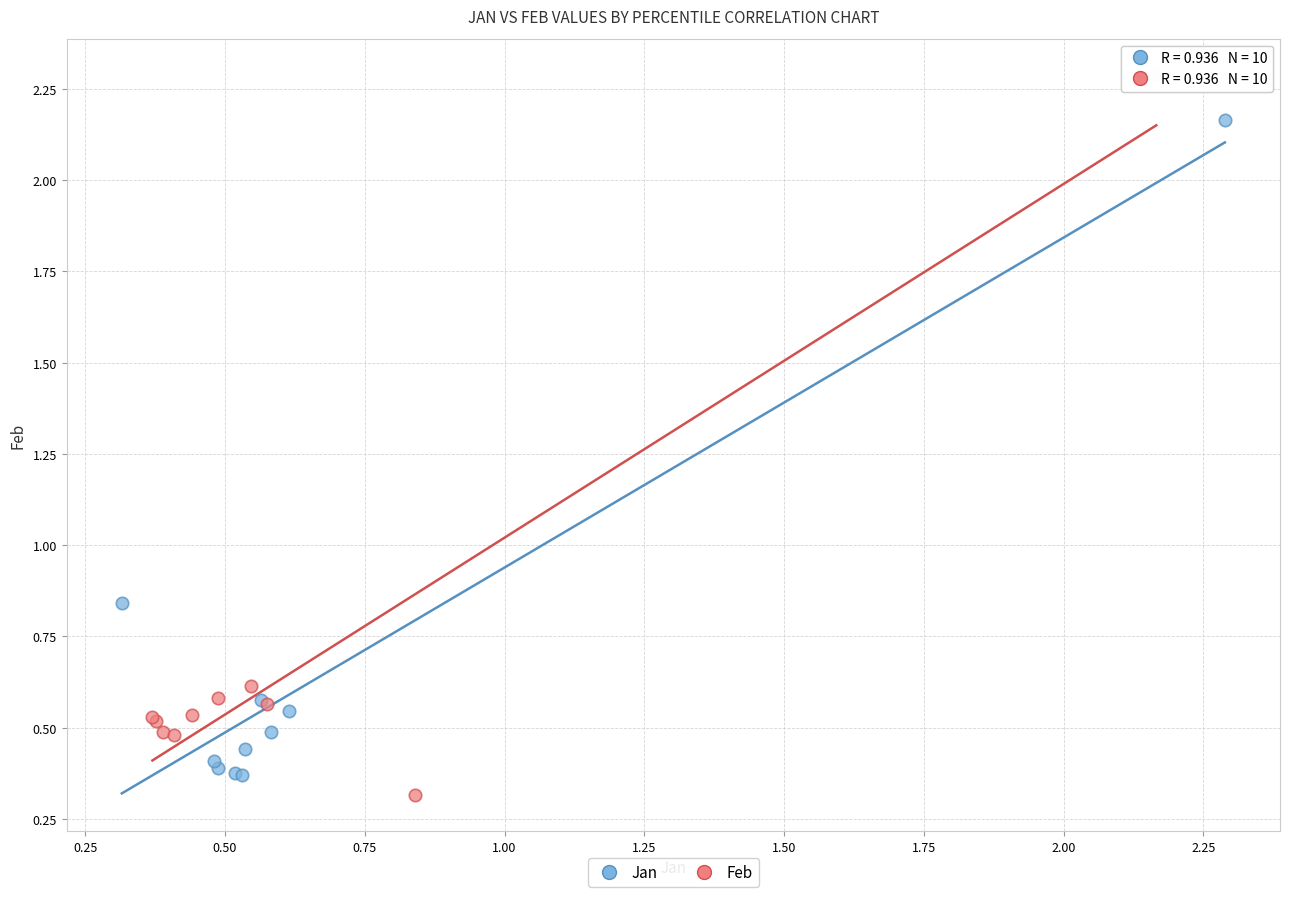

Which series has the widest spread of Y values?

Feb